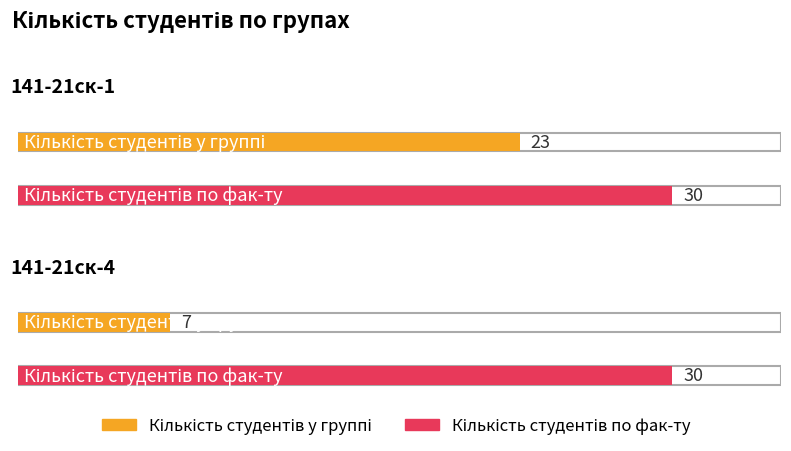

What is the total value across all series at 141-21ск-4?

37